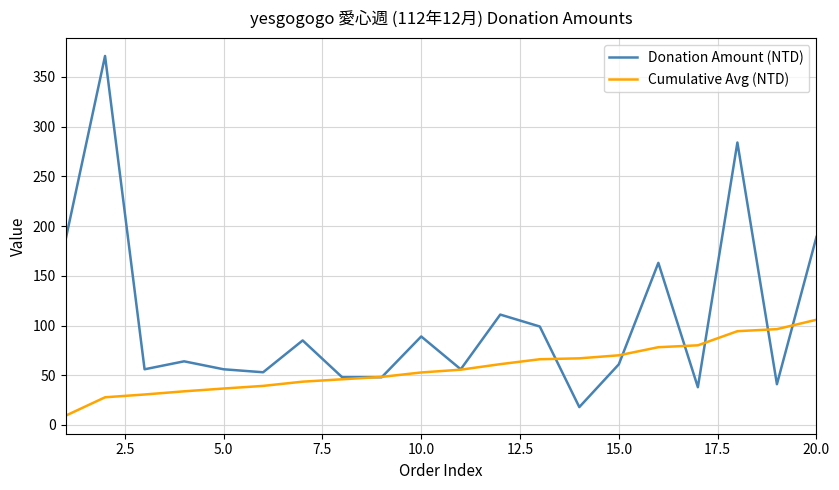

Rank the series by their maximum value, from lowest to highest.

Cumulative Avg (NTD), Donation Amount (NTD)